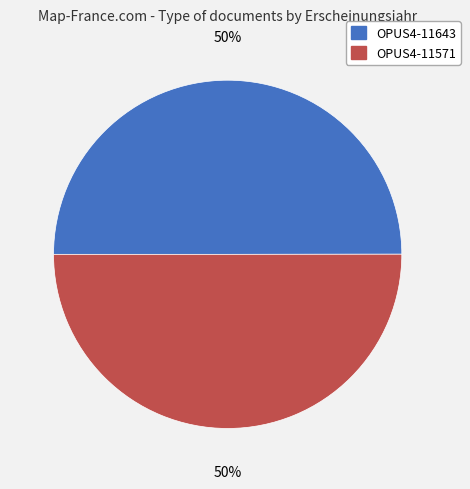

What is the ratio of the value at OPUS4-11643 to the value at OPUS4-11571?

1.0